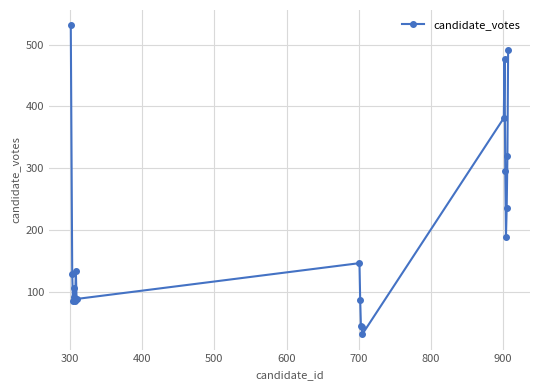

What is the value of the 9th point from the left?

146